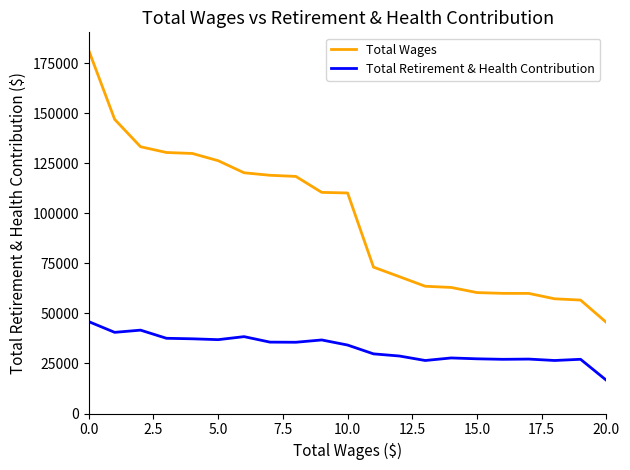

What is the difference between the second highest and second lowest values in the Total Wages series?

90271